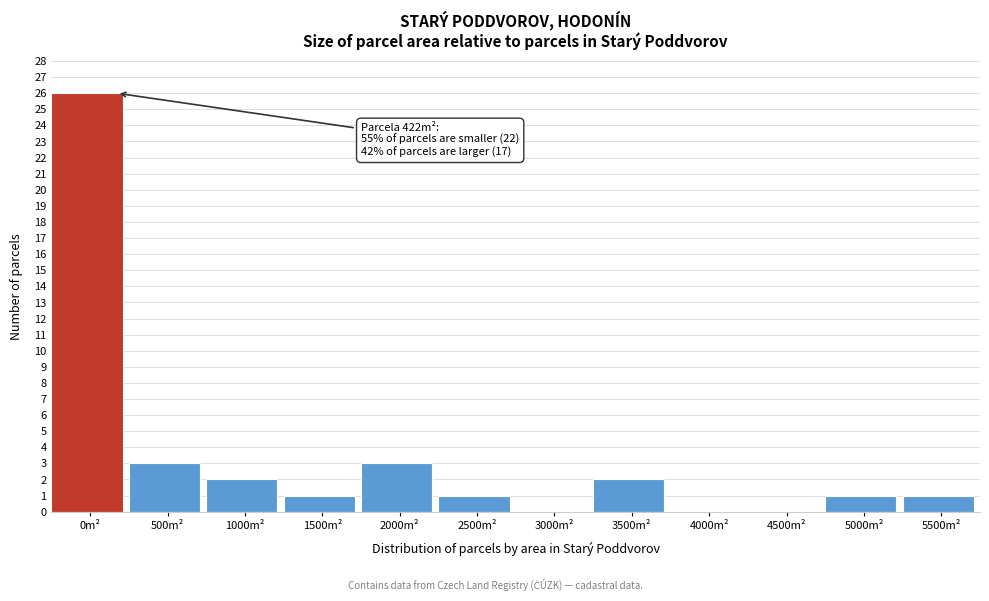

Reading right to left, extract all data points from this chart.

5500m²=1	5000m²=1	4500m²=0	4000m²=0	3500m²=2	3000m²=0	2500m²=1	2000m²=3	1500m²=1	1000m²=2	500m²=3	0m²=26